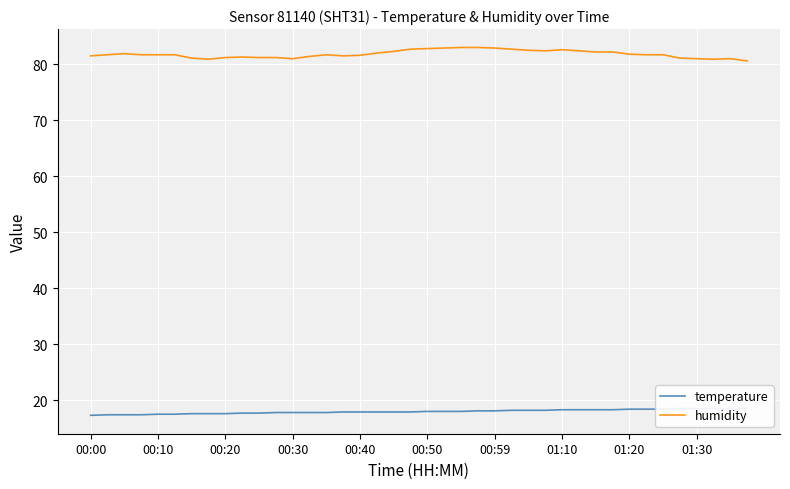

List the series in order of their peak value, lowest first.

temperature, humidity